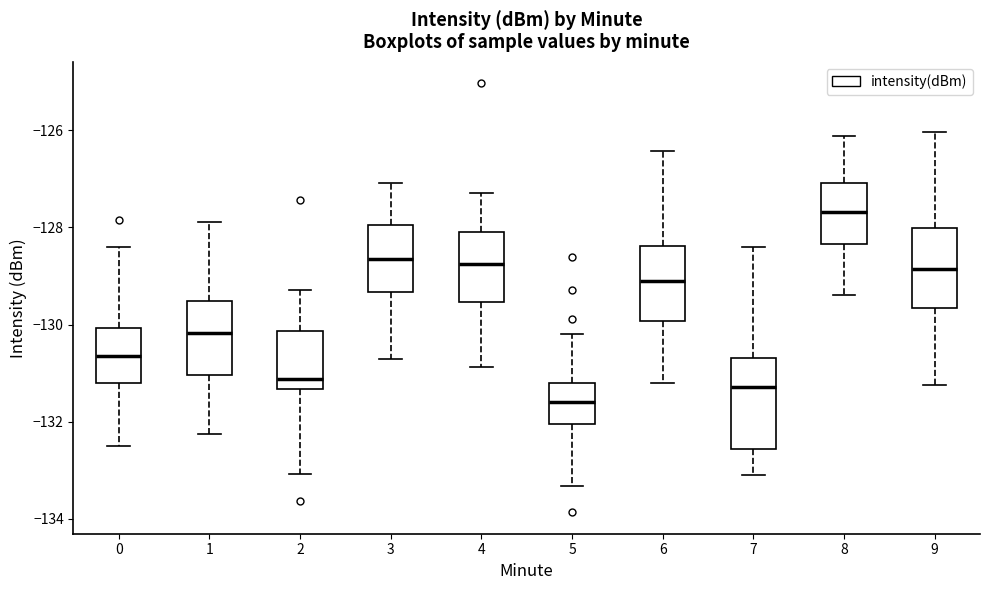

Where does the upper whisker of the box at x = 8 end on the y-axis? The values are not printed on the chart, so give them approximately, as read against the axis.

-126.2